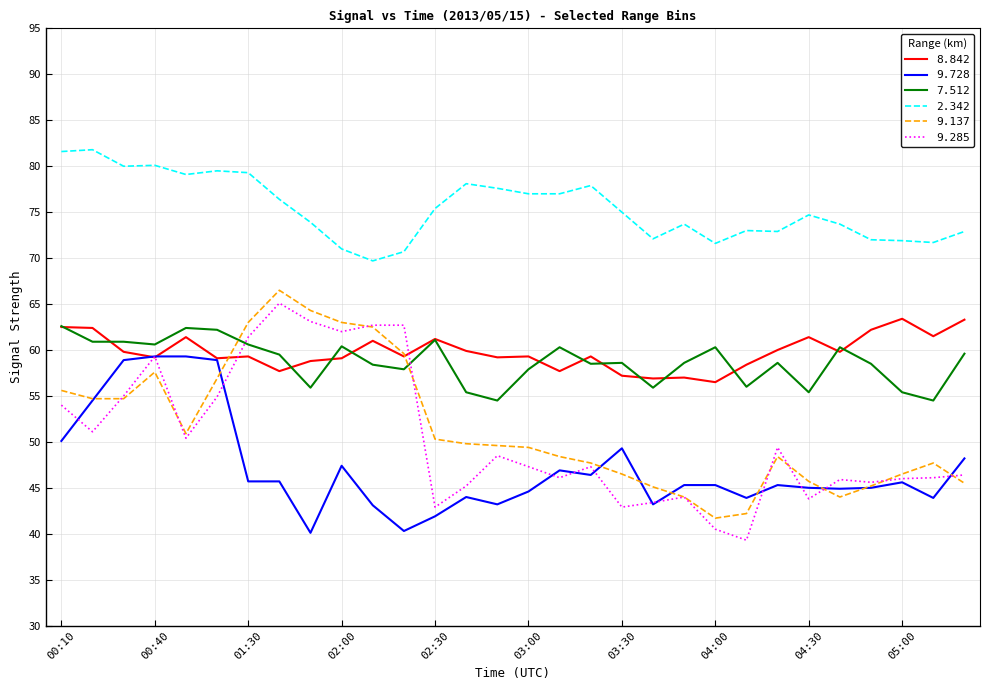

True or false: 2.342 and 8.842 intersect in this chart.

False